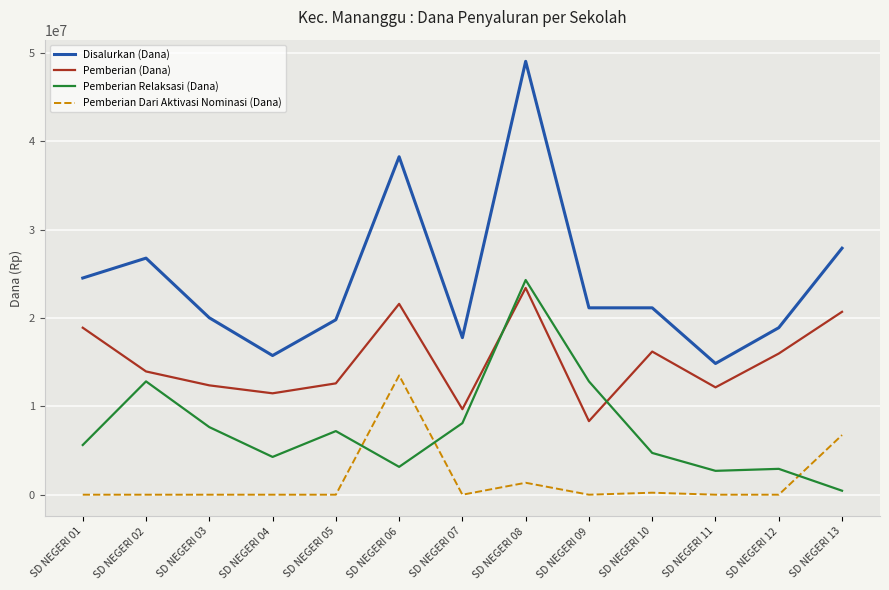

Which series has the largest range (max minus min)?

Disalurkan (Dana)